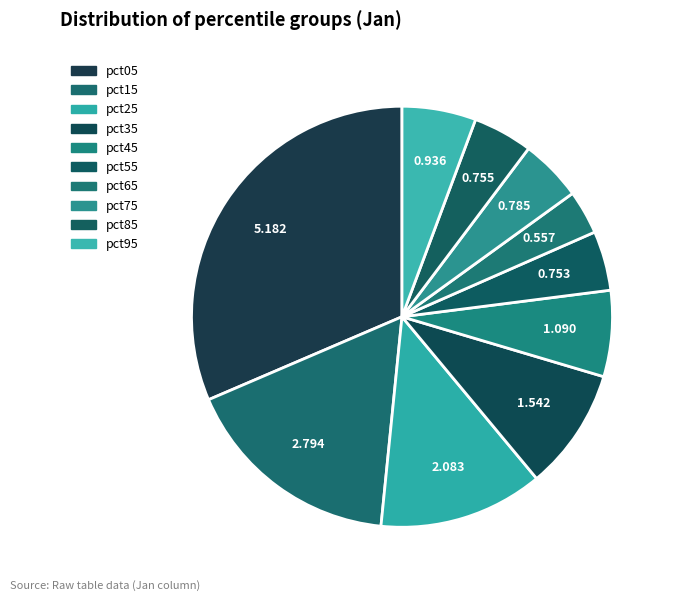

Count the number of slices in the pie.

10